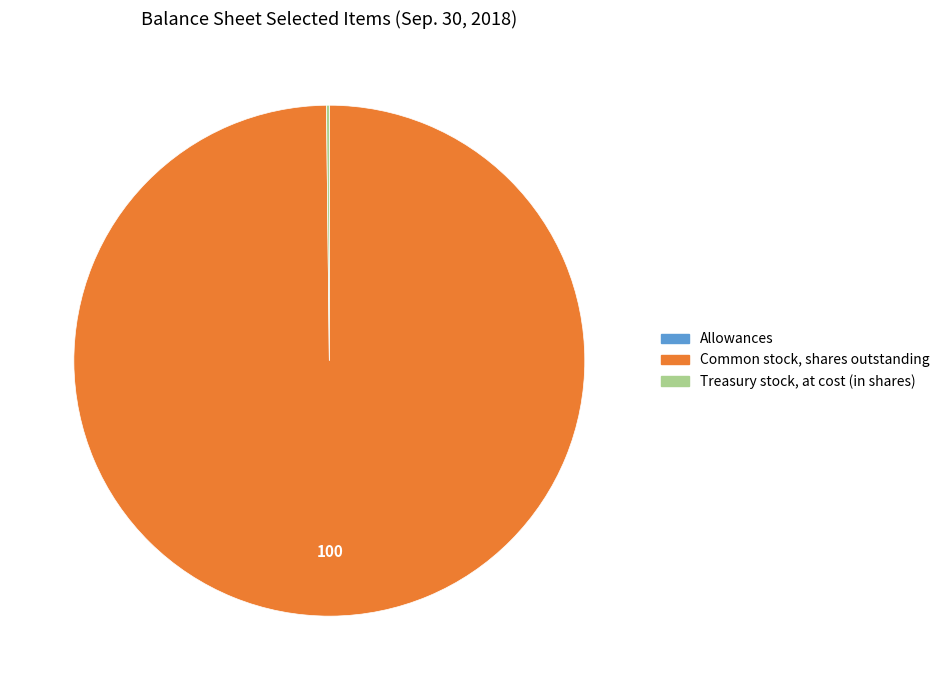

Does any single category account for the majority?

Yes